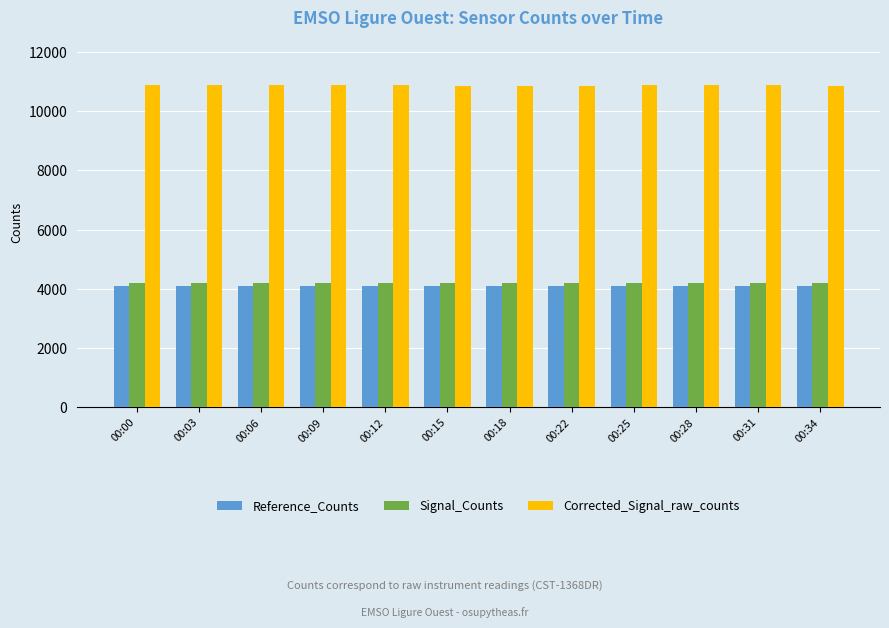

What are all the series names shown in the legend?

Reference_Counts, Signal_Counts, Corrected_Signal_raw_counts